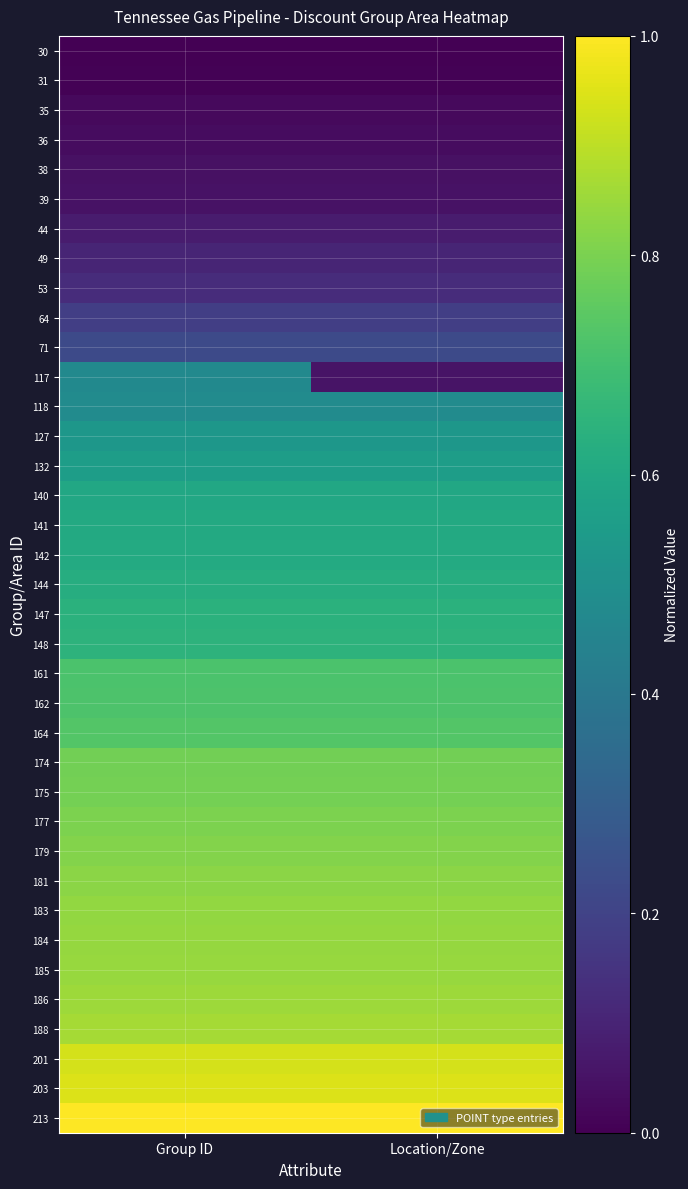

Which label corresponds to the largest value in the chart?

Group ID